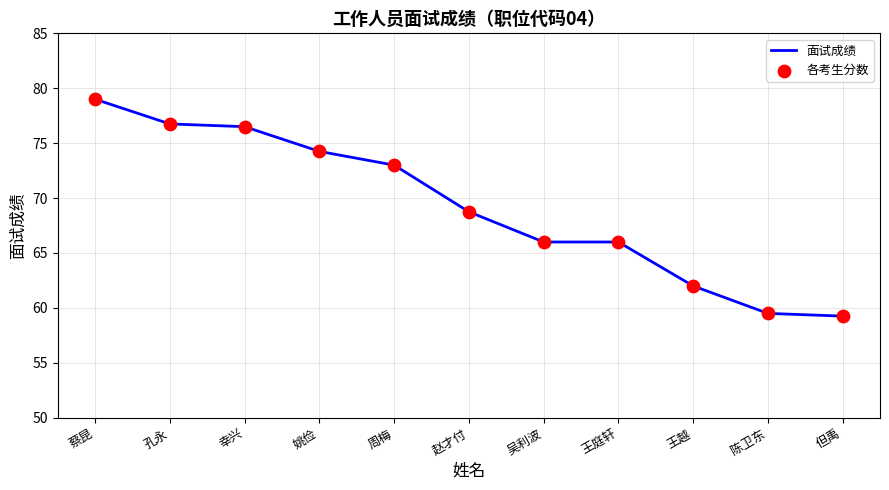

What position from the right is 周梅?

7